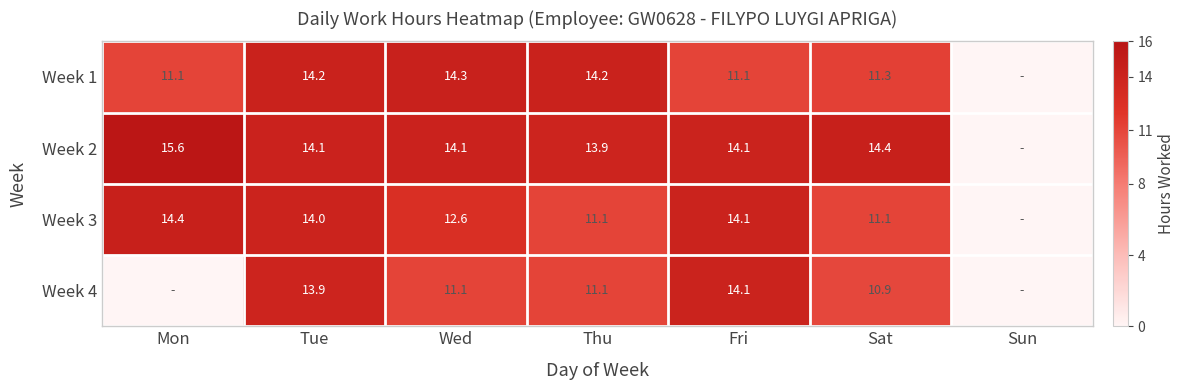

Is the value of Week 1 at Mon greater than the value of Week 3 at Wed?

No